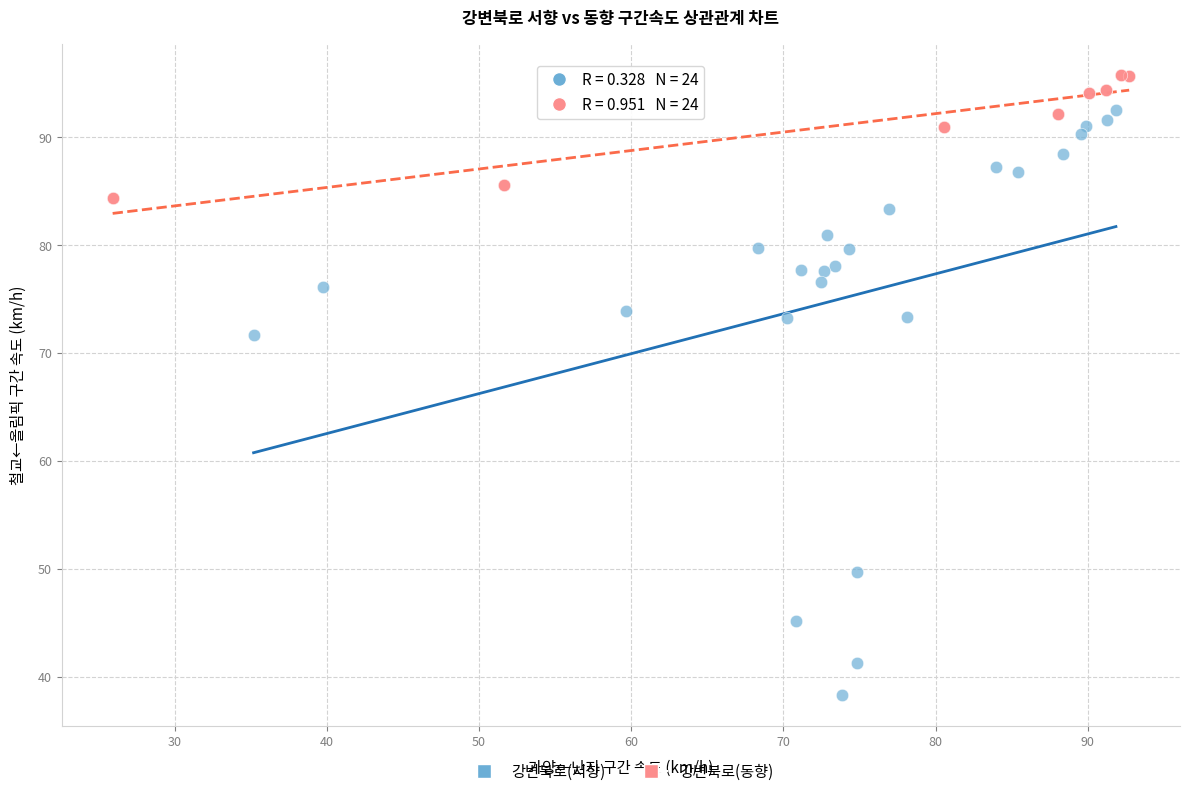

Which series has the largest Y range (max minus min)?

강변북로(서향)